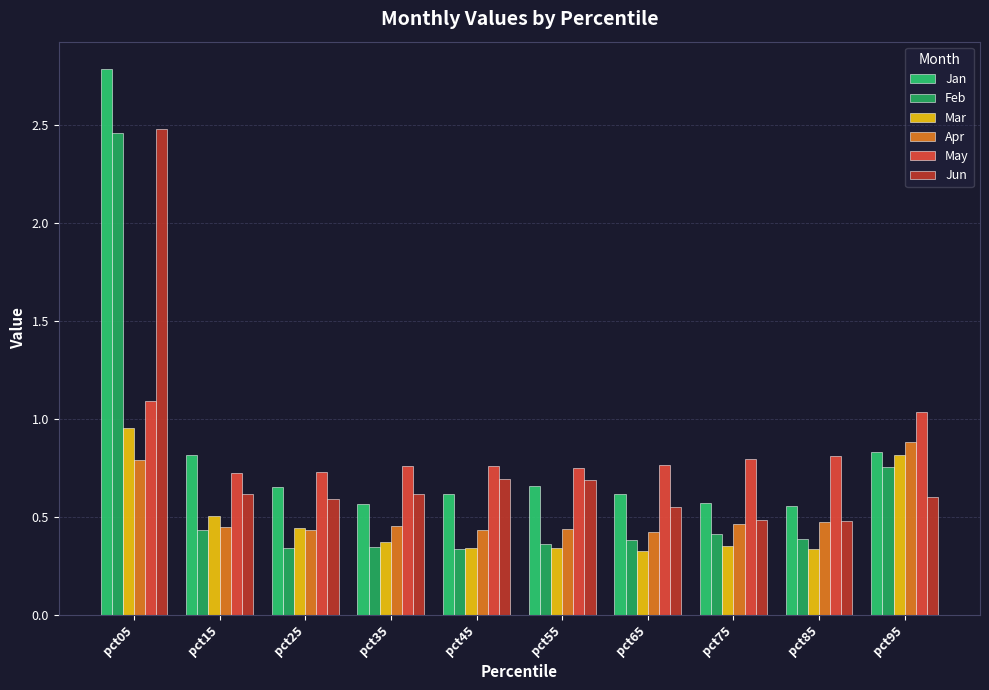

What are all the series names shown in the legend?

Jan, Feb, Mar, Apr, May, Jun